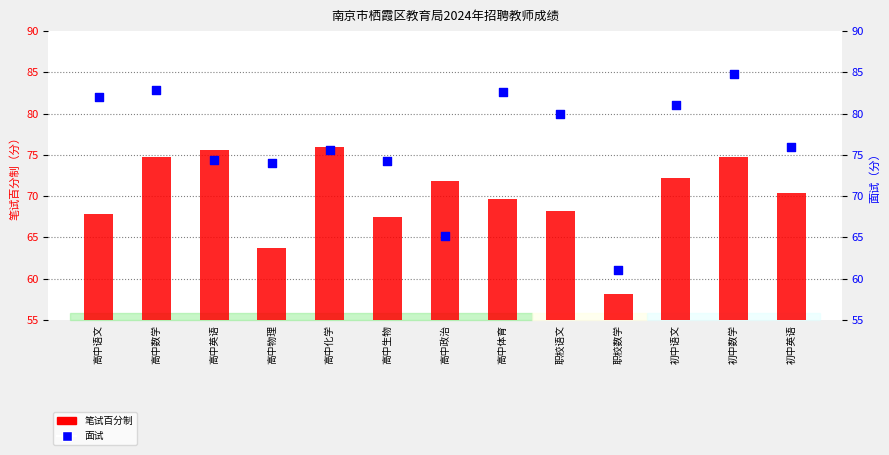

What are all the series names shown in the legend?

笔试百分制, 面试